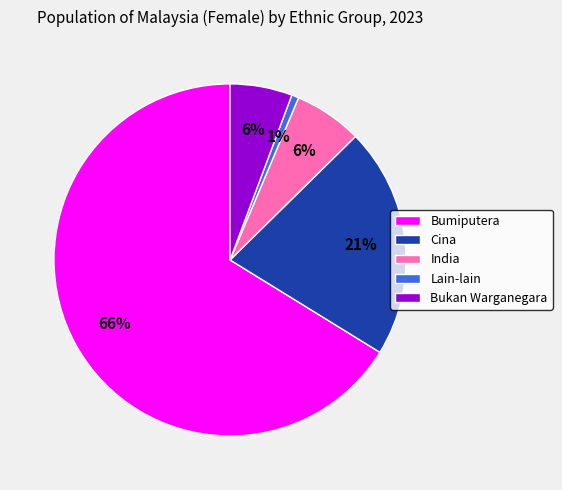

Count the number of slices in the pie.

5